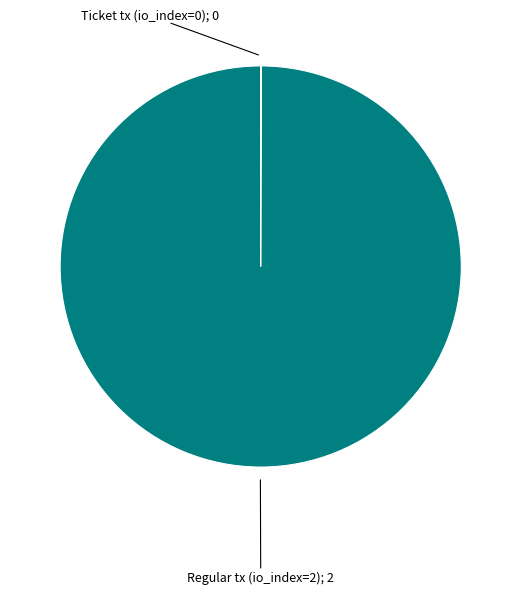

Is there any slice that represents more than half of the pie?

Yes